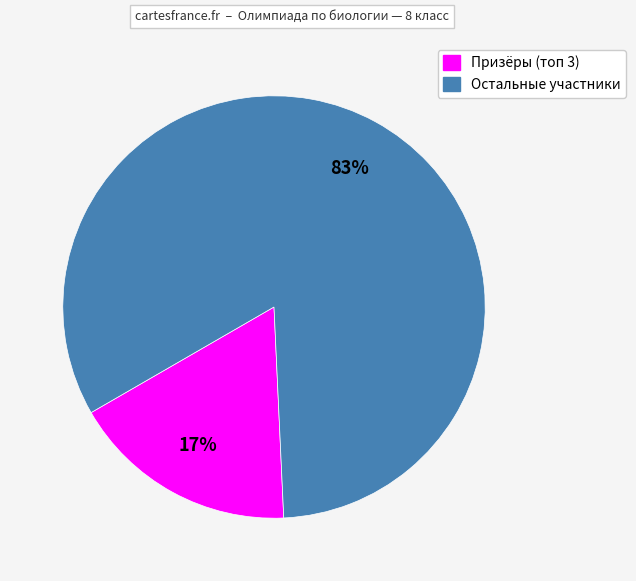

To the nearest percent, what is the average slice percentage?

50%